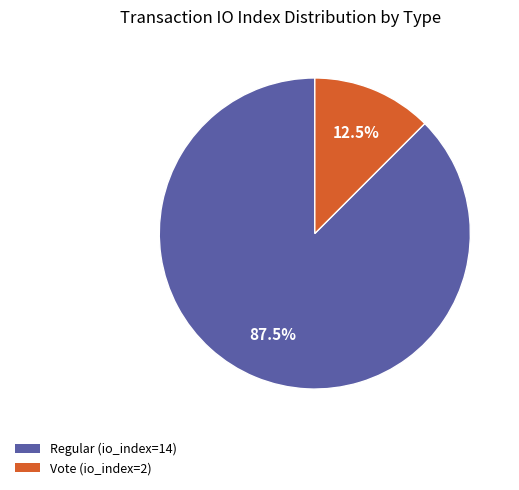

Does any single category account for the majority?

Yes